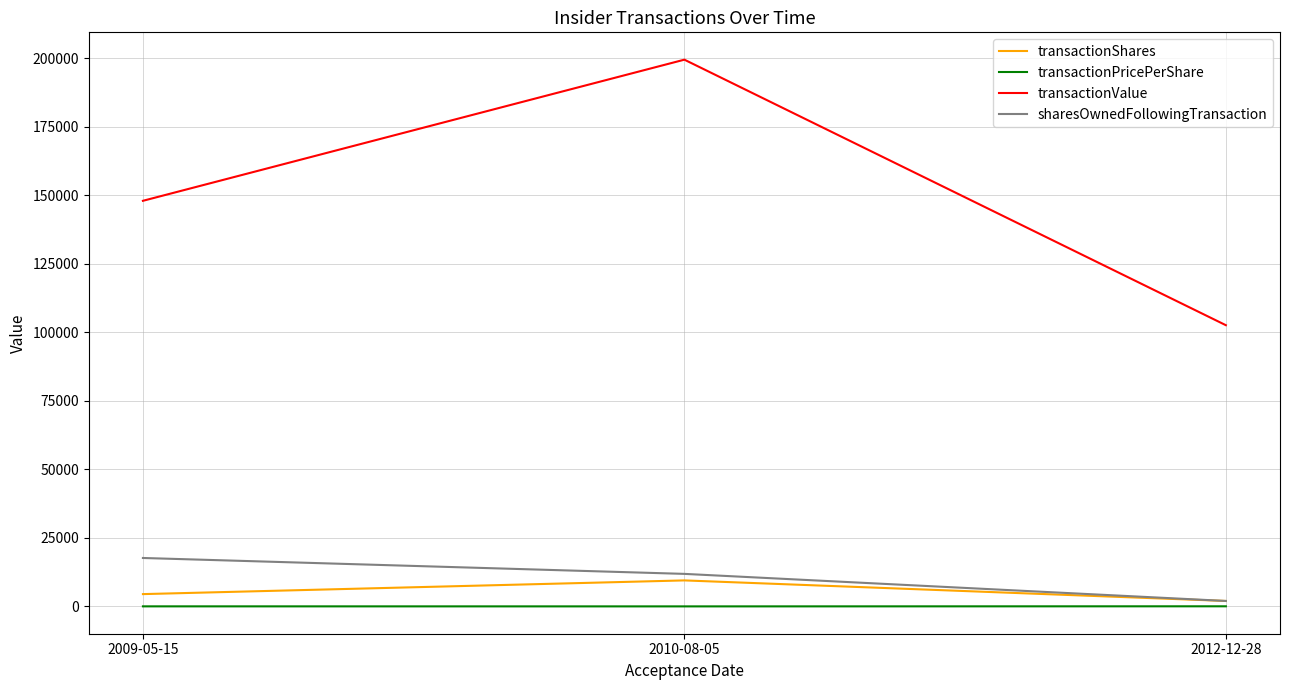

Count the sharesOwnedFollowingTransaction values in the range 2000 to 17683.

3